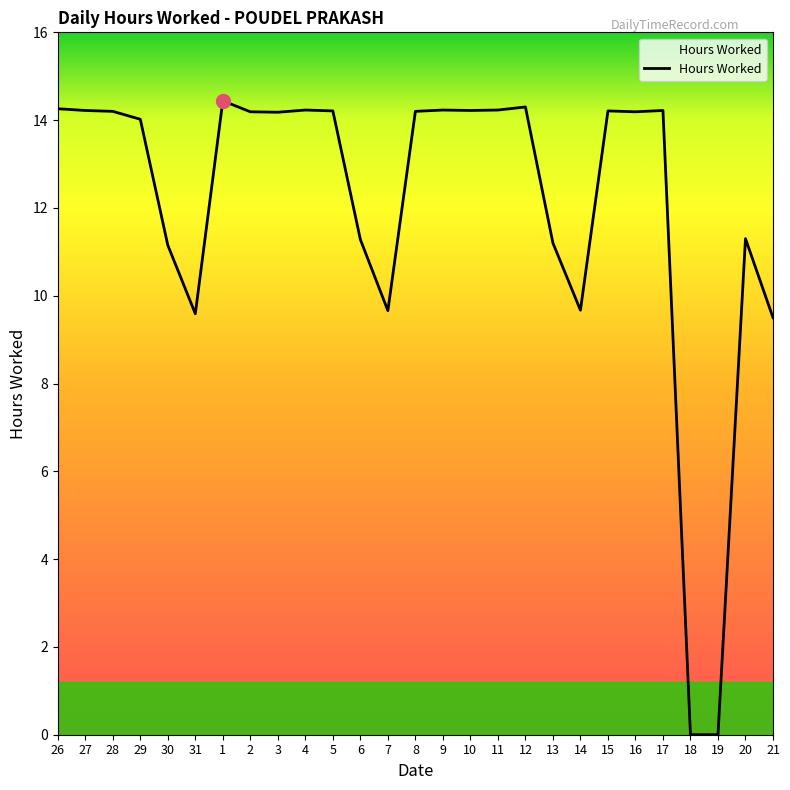

What is the difference between the maximum and minimum values?

14.4